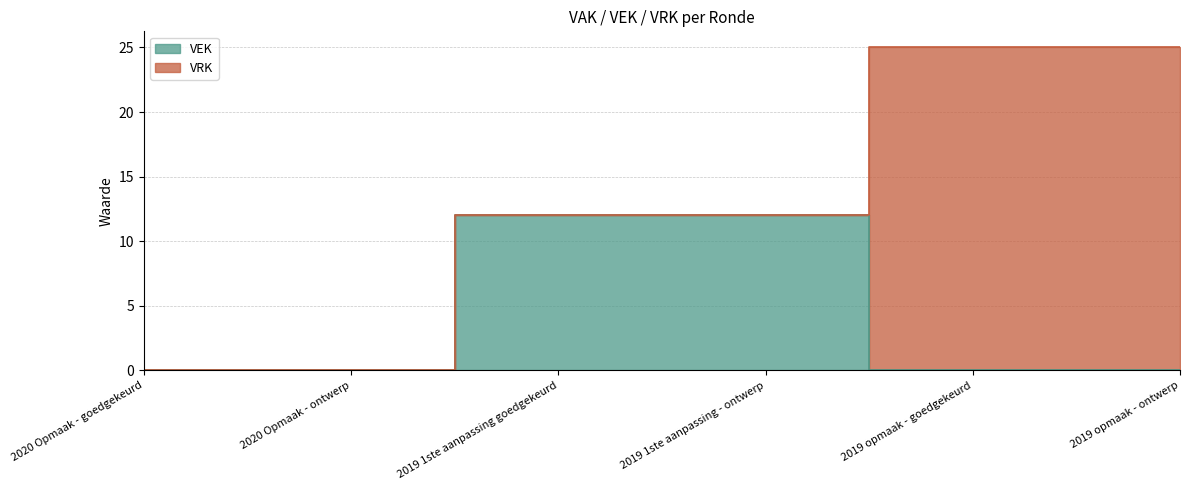

What is the change in value from 2019 1ste aanpassing goedgekeurd to 2019 opmaak - goedgekeurd?

-12